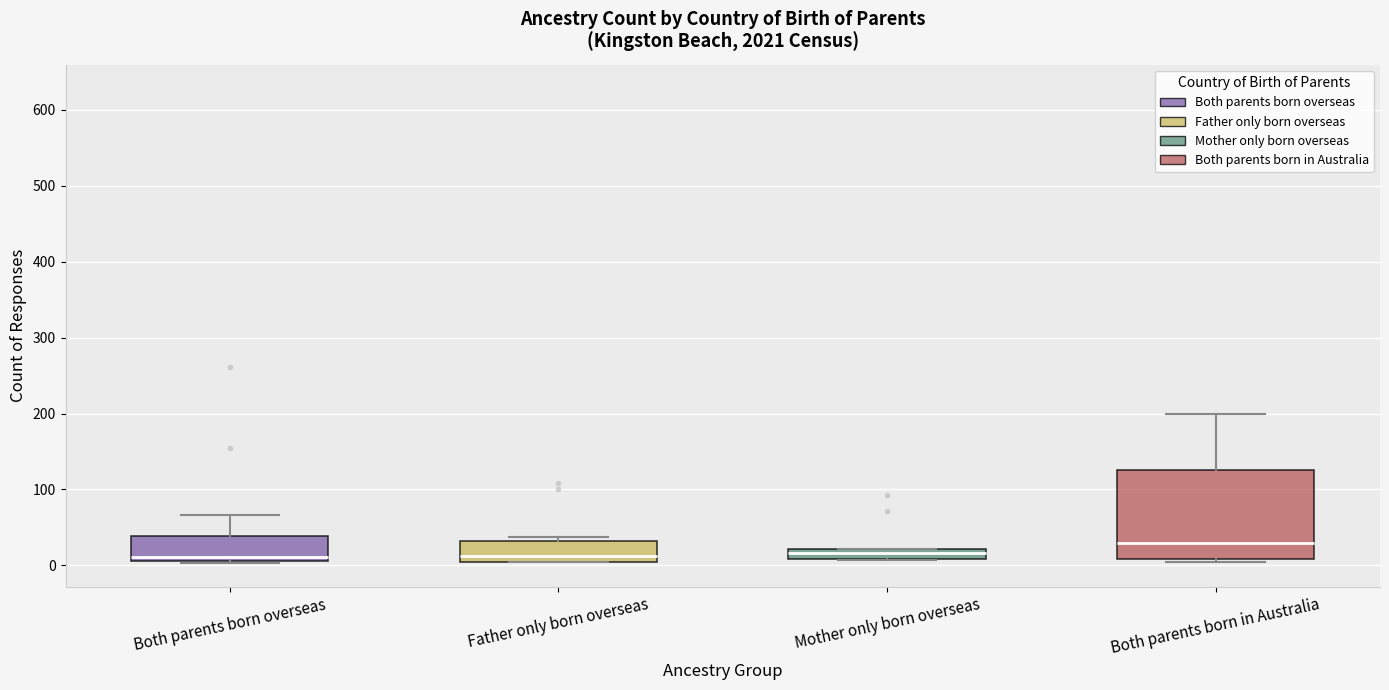

Which box's median line is the highest?

Both parents born in Australia